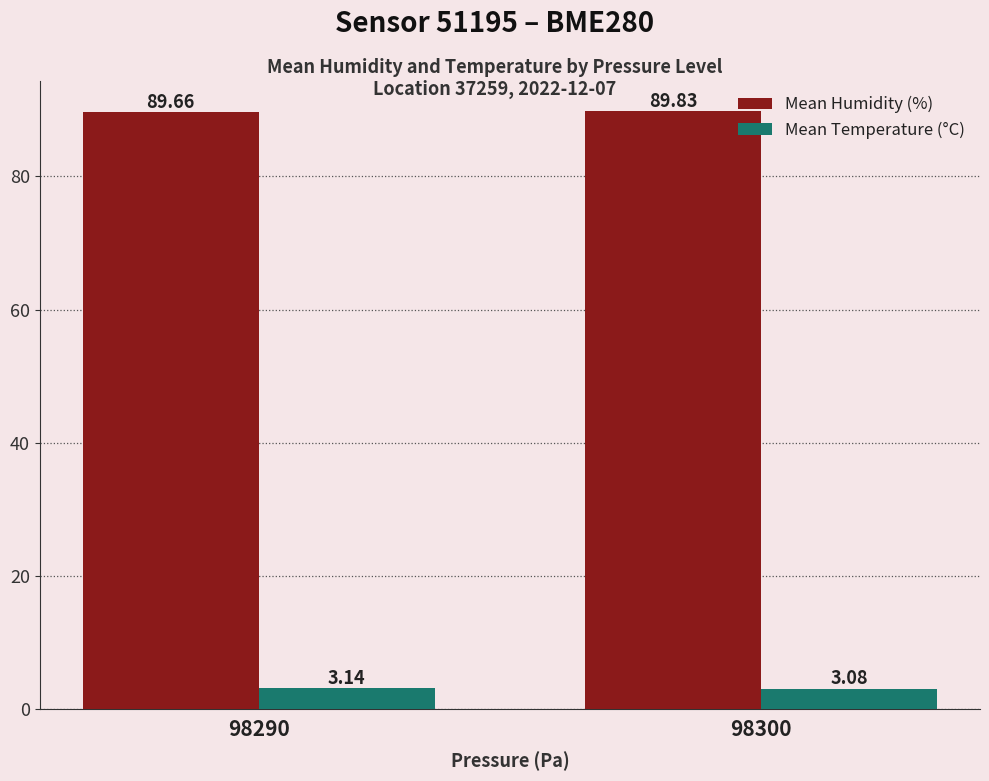

Rank the series at 98290 from highest to lowest value.

Mean Humidity (%), Mean Temperature (°C)